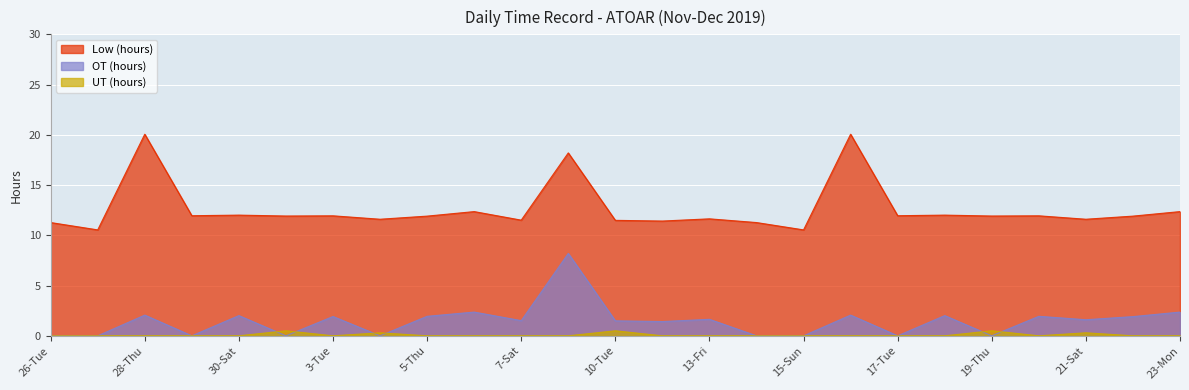

True or false: Low (hours) has a value of 8.4 at 6-Fri.

False